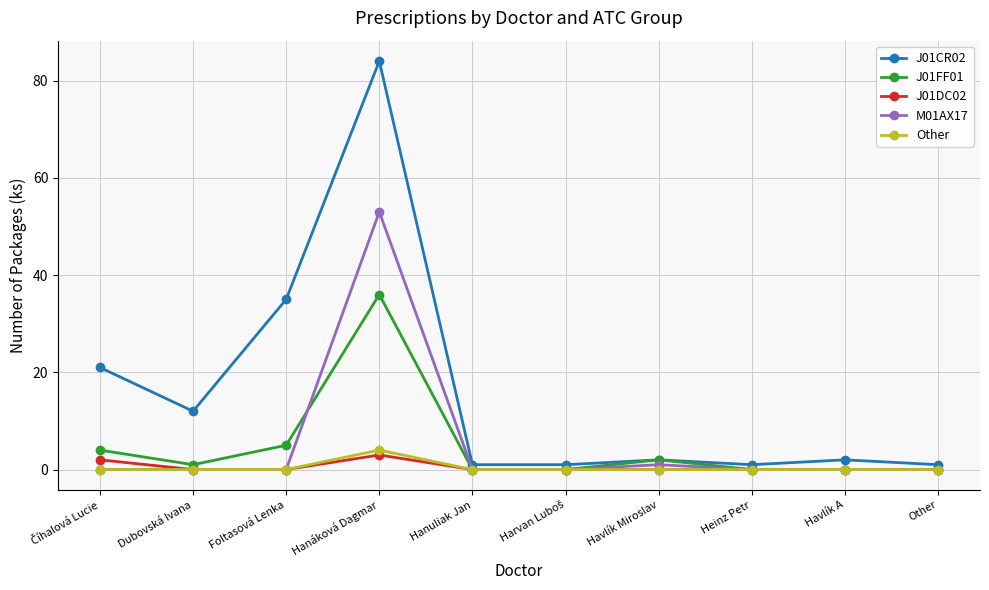

What is the label of the 2nd point from the right?

Havlík A